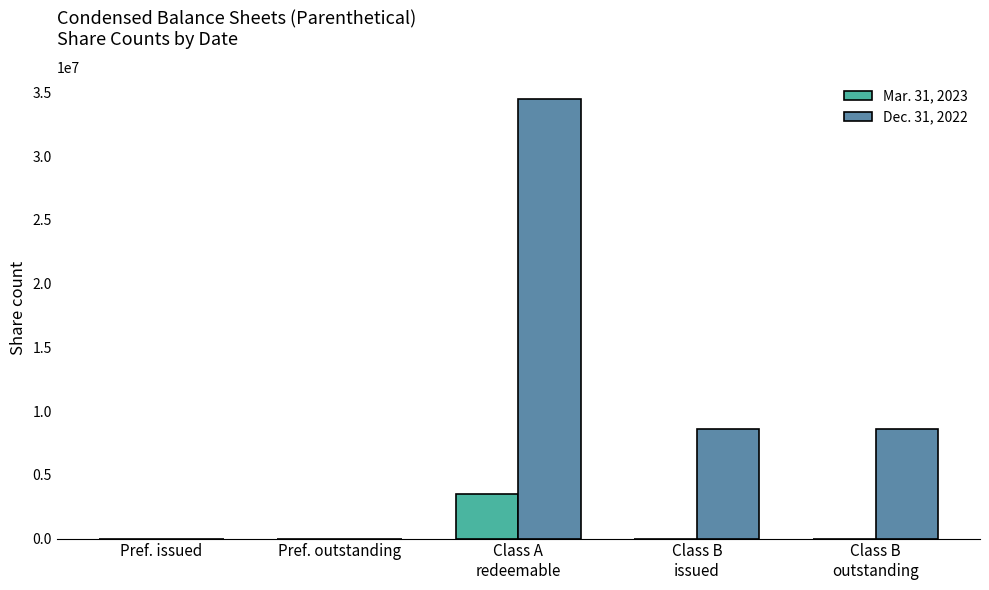

How many data points does each series have?

5